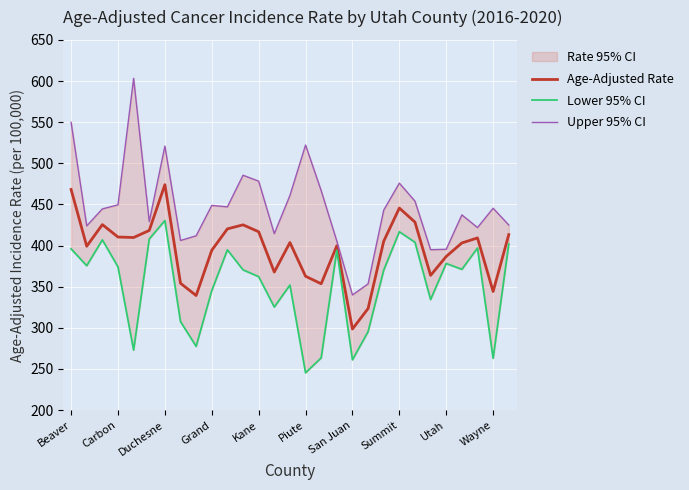

True or false: Age-Adjusted Rate and Upper 95% CI intersect in this chart.

False